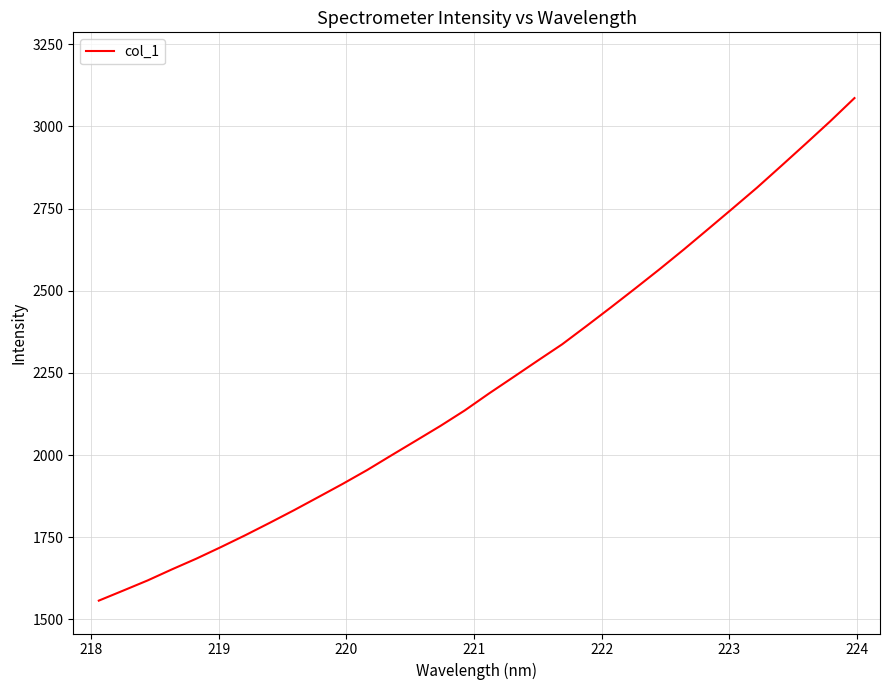

What is the smallest value displayed?

1557.2